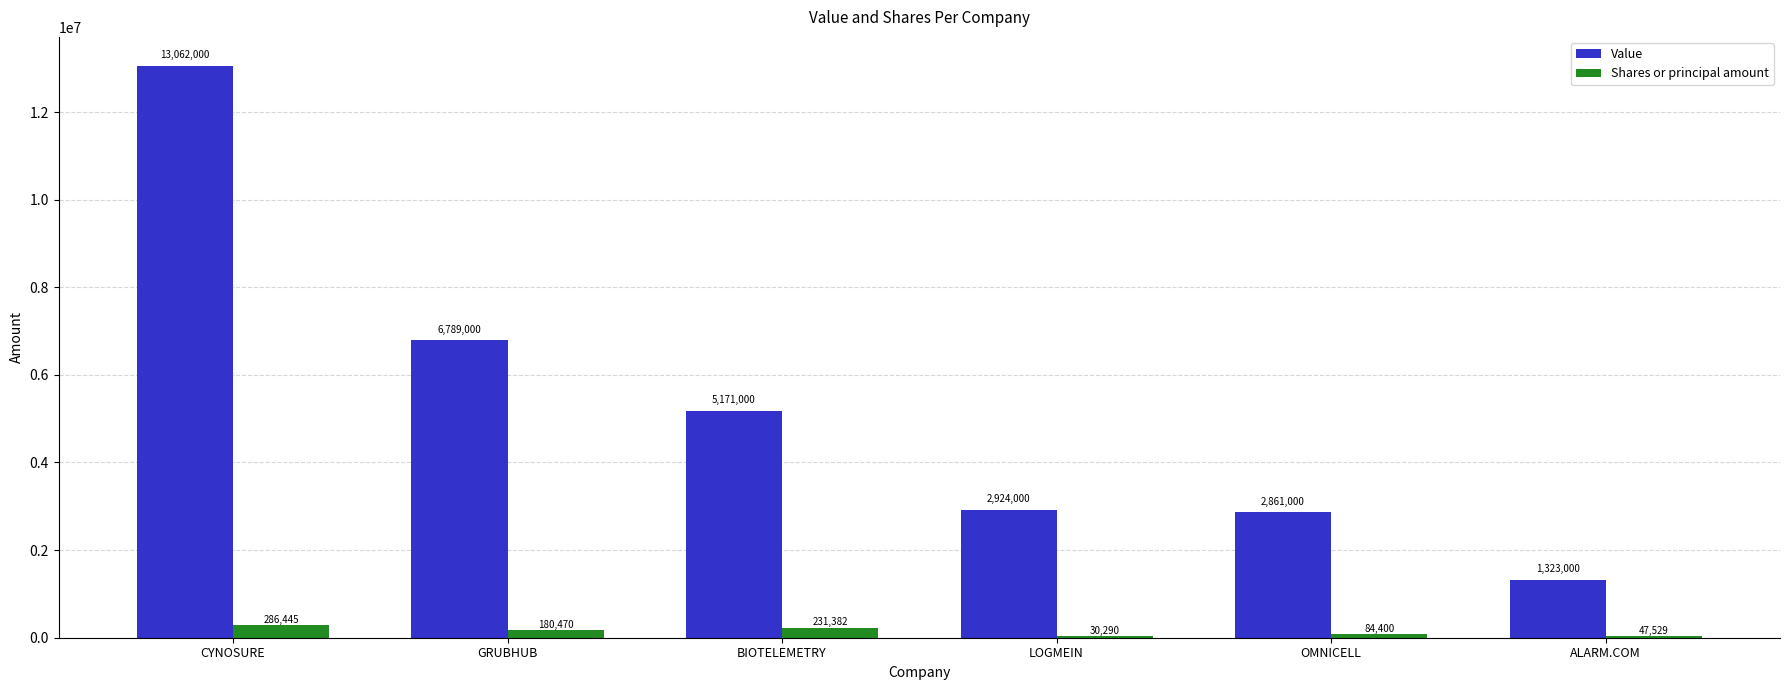

What are all the series names shown in the legend?

Value, Shares or principal amount